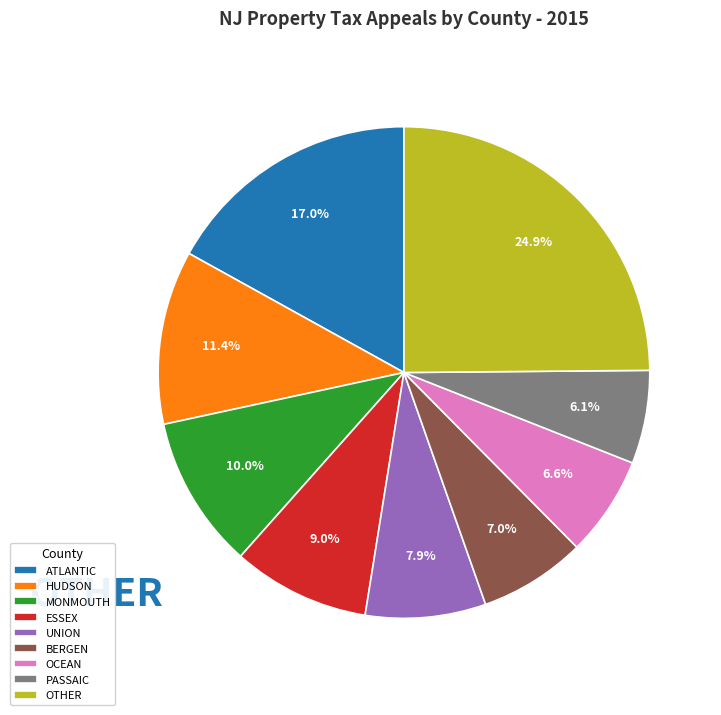

What is the largest slice in the pie chart?

OTHER